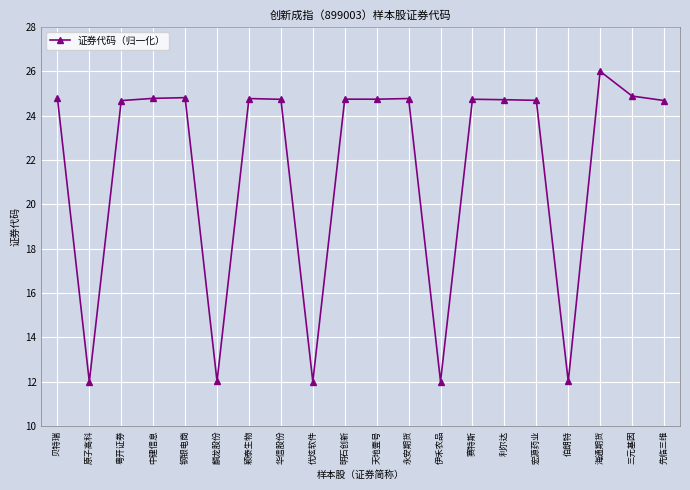

What is the approximate value at 天地壹号?

24.7